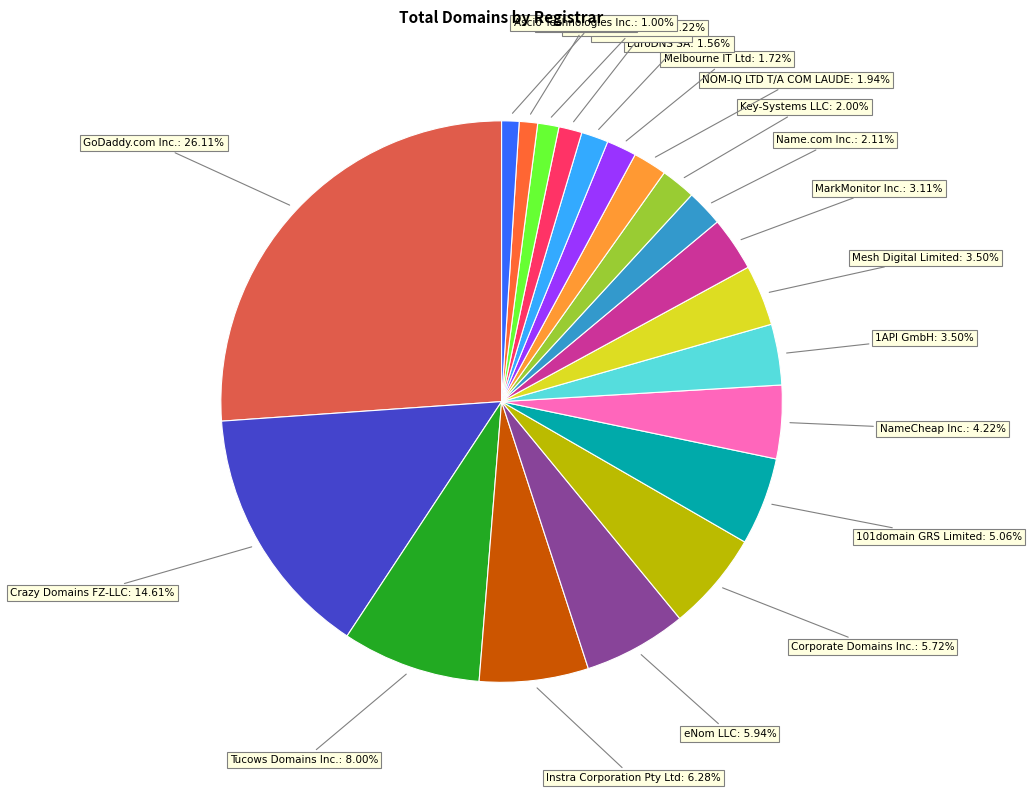

Does any single category account for the majority?

No